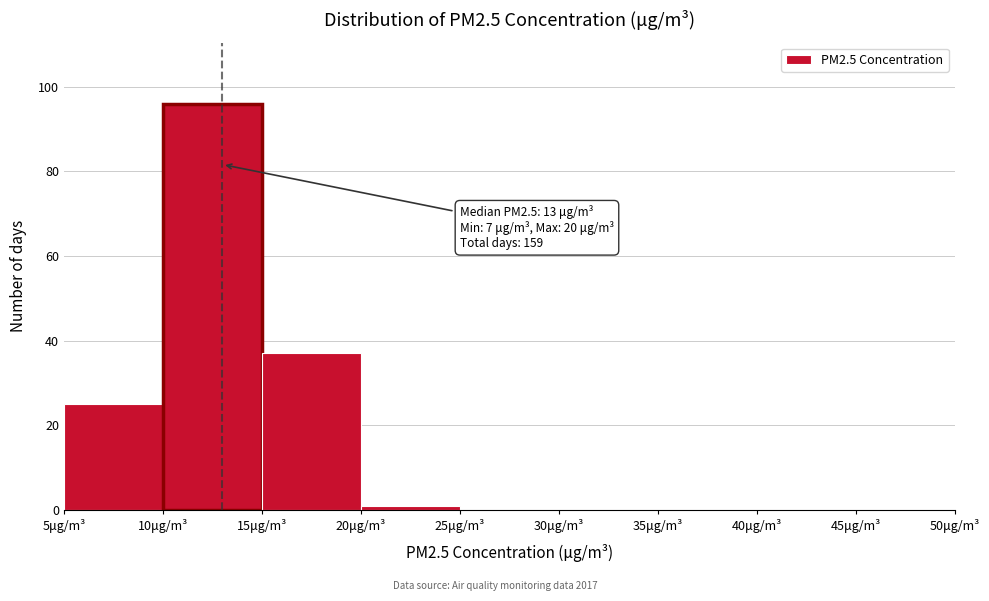

Which range on the x-axis has the tallest bar?

10 to 15